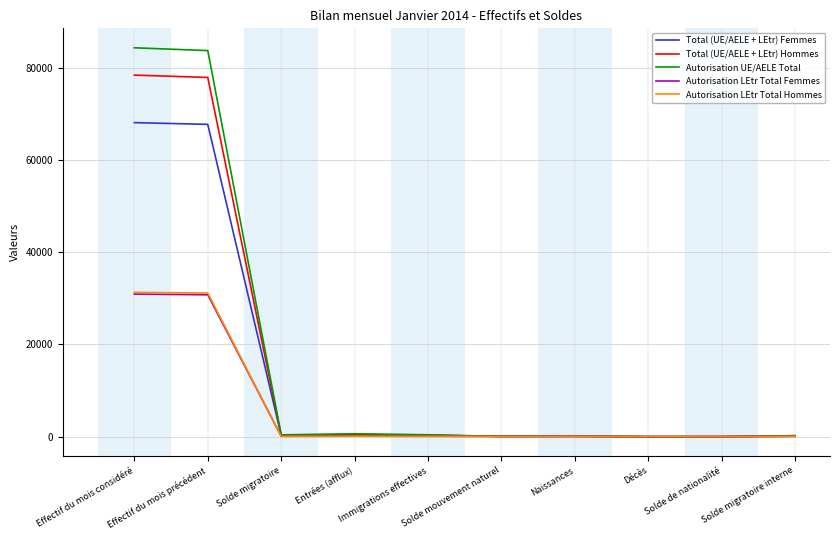

The Total (UE/AELE + LEtr) Femmes series shows 67705 at Effectif du mois précédent. True or false?

True